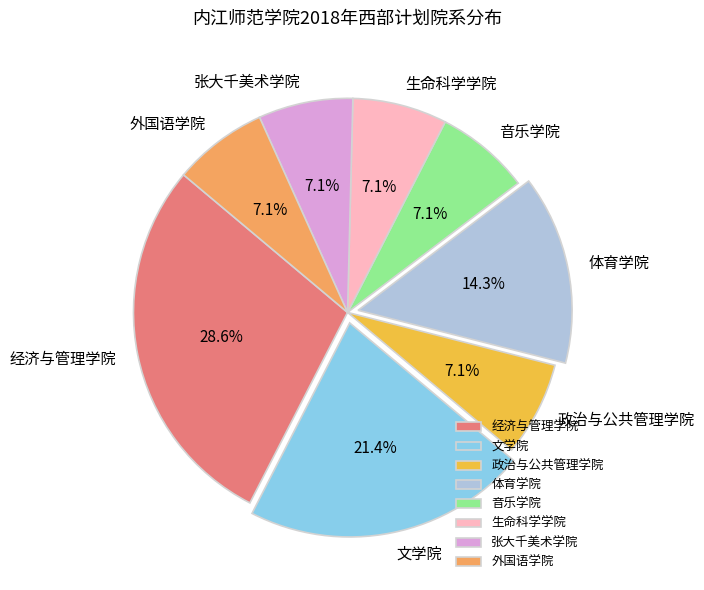

What percentage is NOT represented by 外国语学院?

92.9%